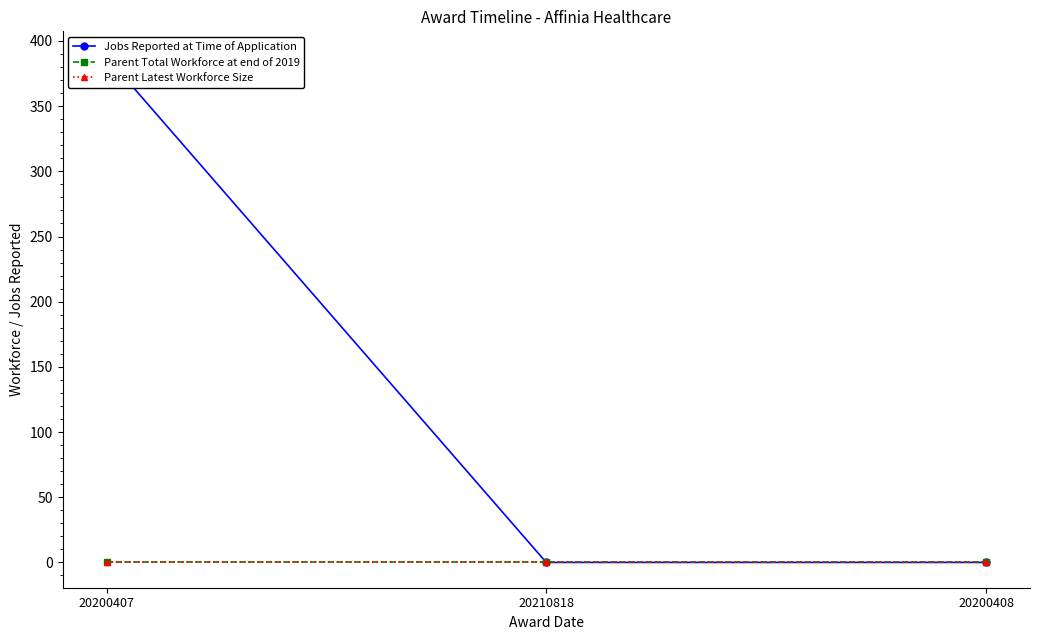

At how many categories does at least one series exceed 289?

1